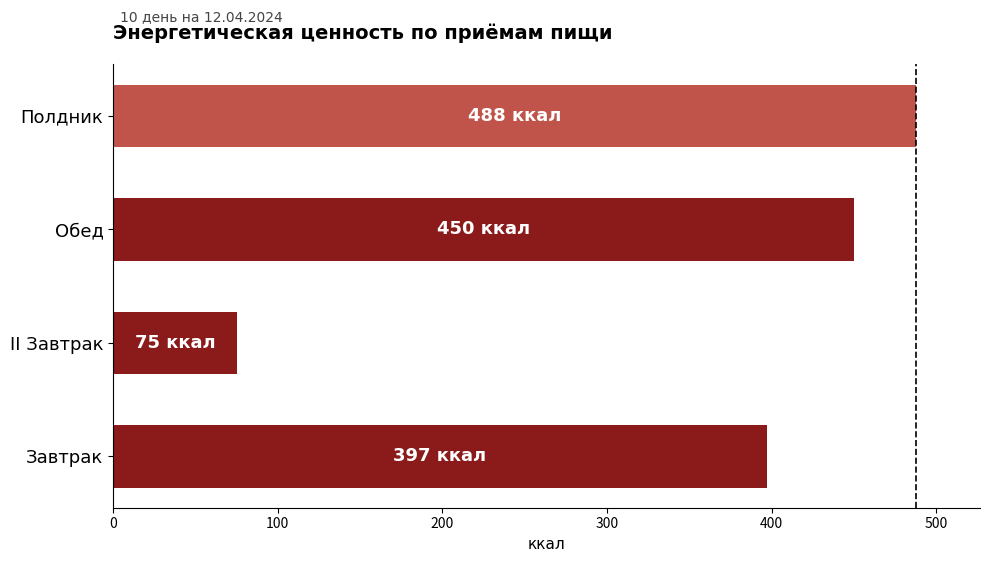

Are the bars grouped side by side (vs. stacked)?

No